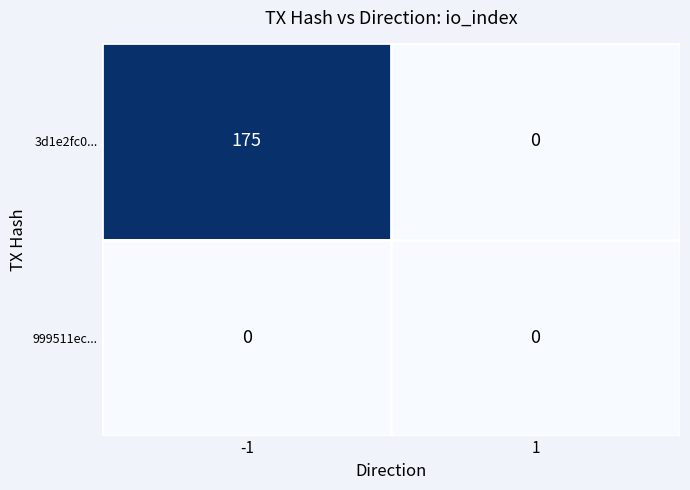

The value of 3d1e2fc0... at 1 is -110. True or false?

False